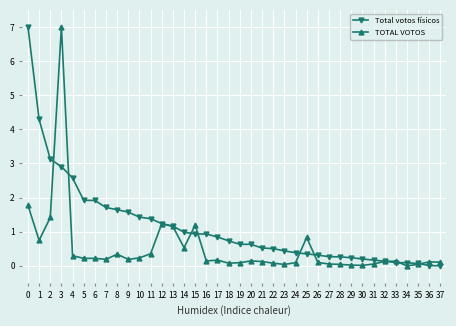

What is the value of the TOTAL VOTOS point at the 16th from the left?

1.2